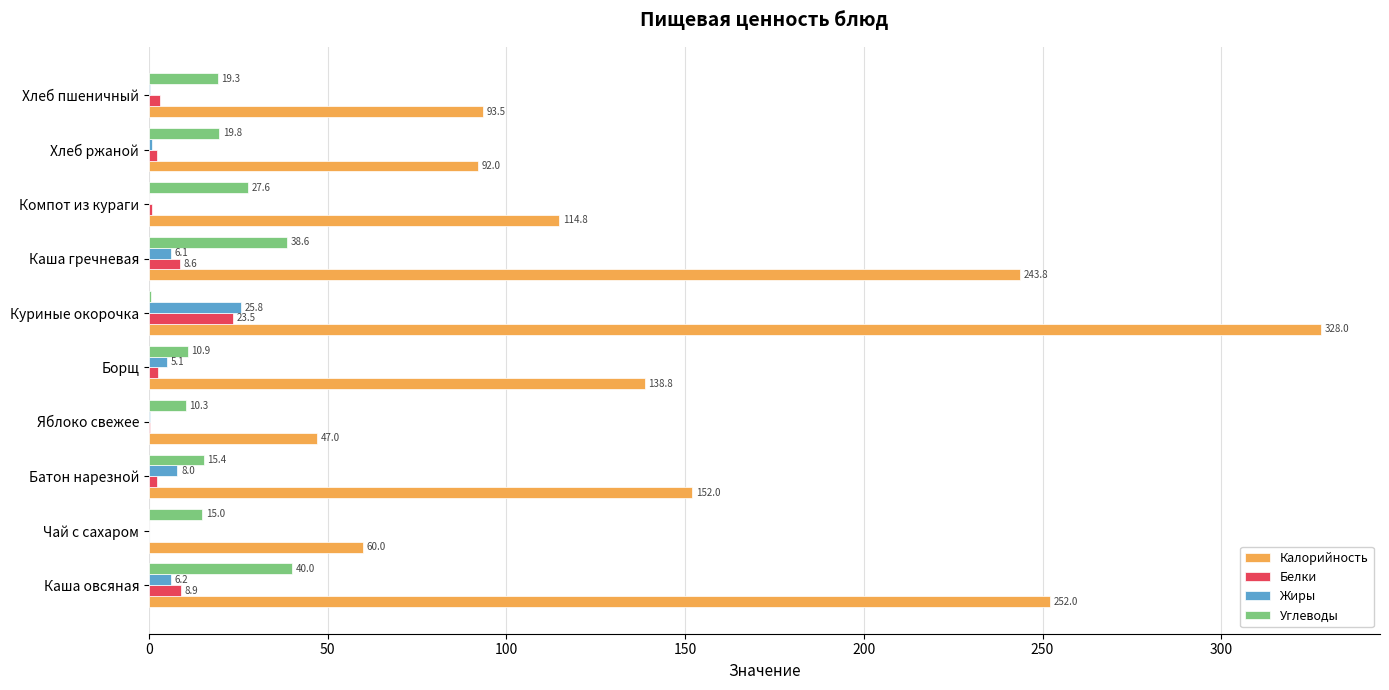

Which series changed the most between Каша овсяная and Хлеб пшеничный?

Калорийность